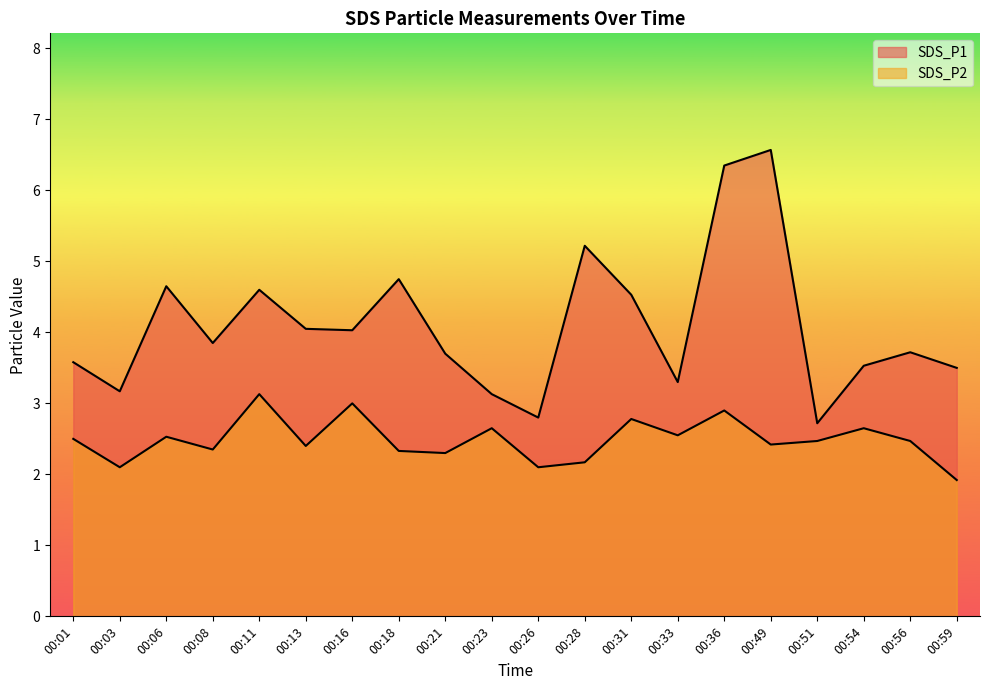

True or false: SDS_P2 and SDS_P1 cross at least once.

False